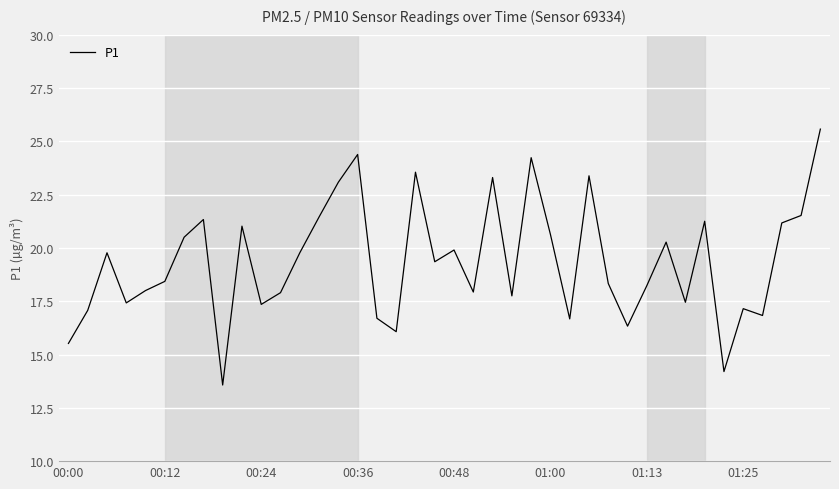

What is the minimum value shown in the chart?

13.6